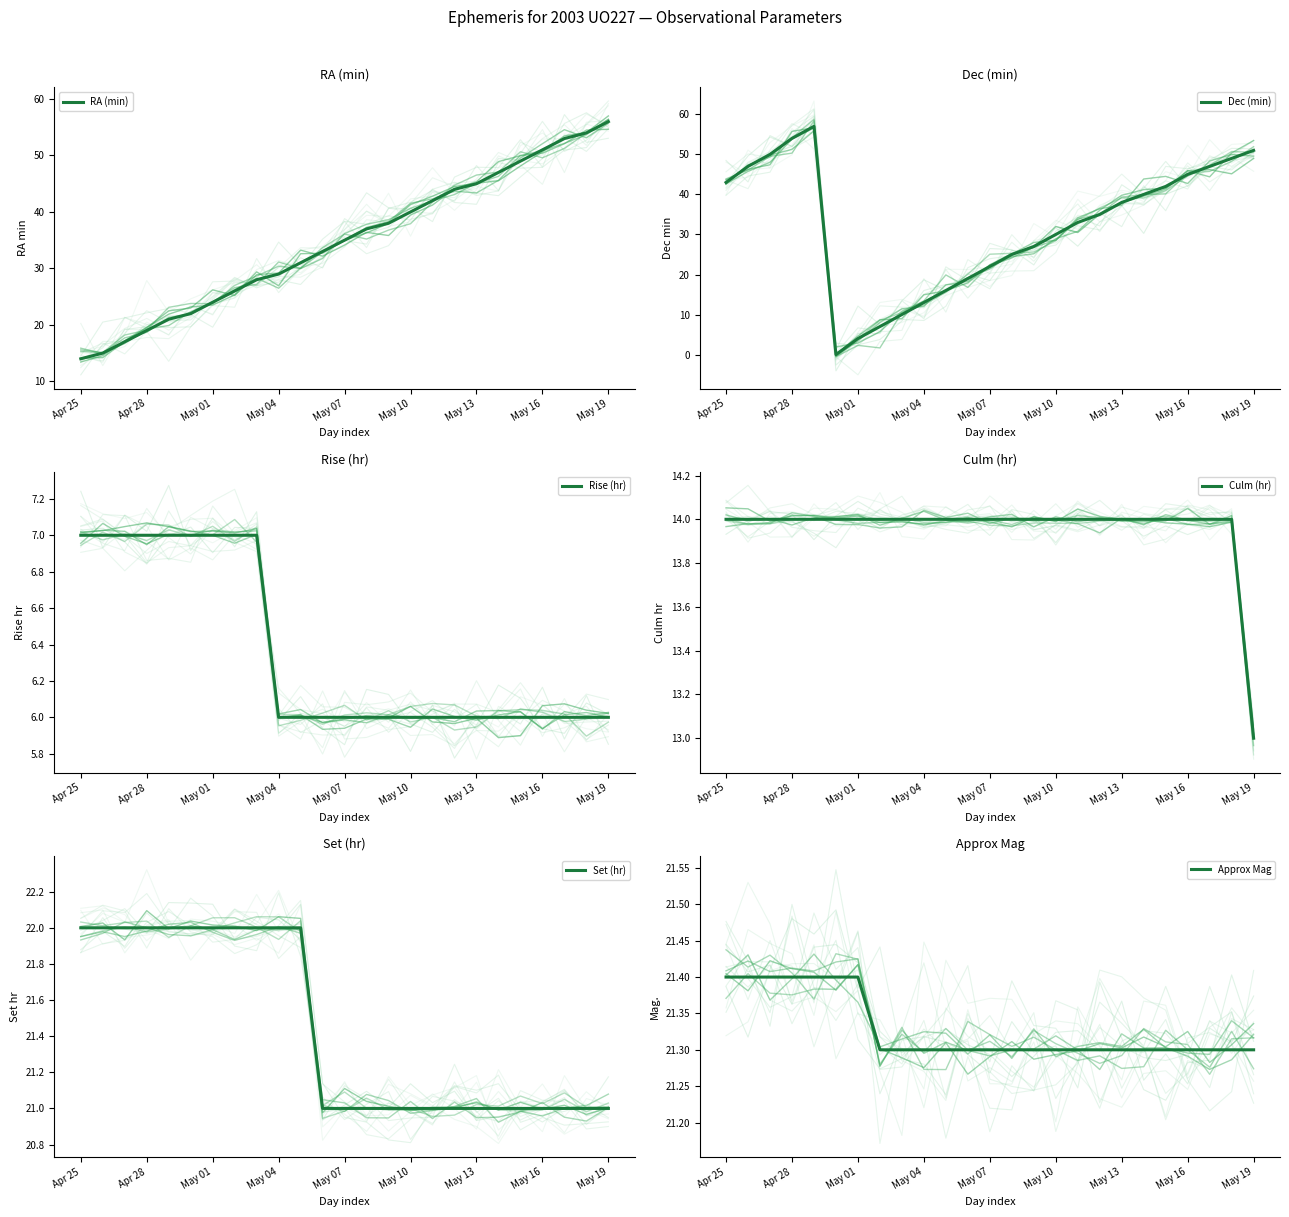

List the series in order of their peak value, lowest first.

Rise (hr), Culm (hr), Approx Mag, Set (hr), RA (min), Dec (min)